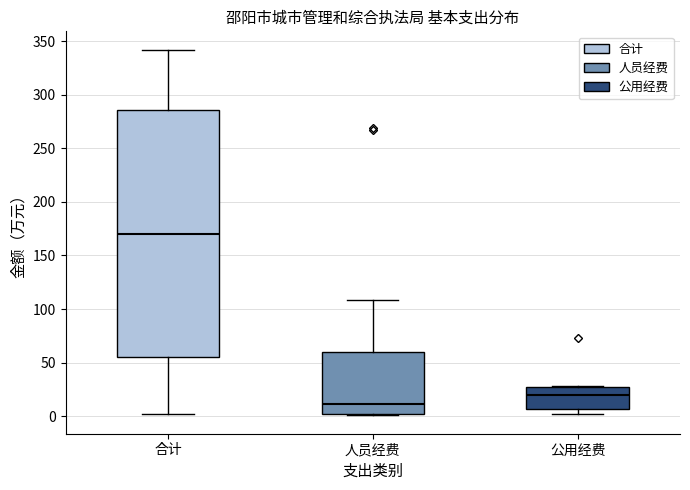

Where is the lower edge of the box for 公用经费 on the y-axis? The values are not printed on the chart, so give them approximately, as read against the axis.

5